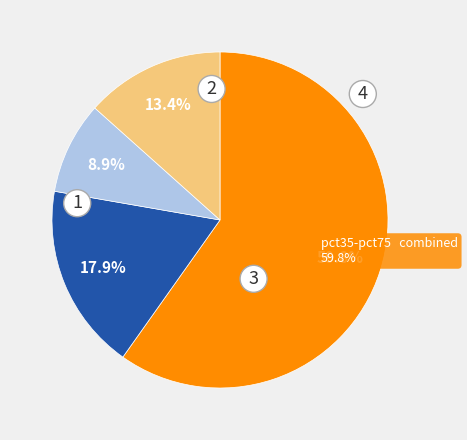

What percentage do pct05 and pct25 together represent?

27.8%